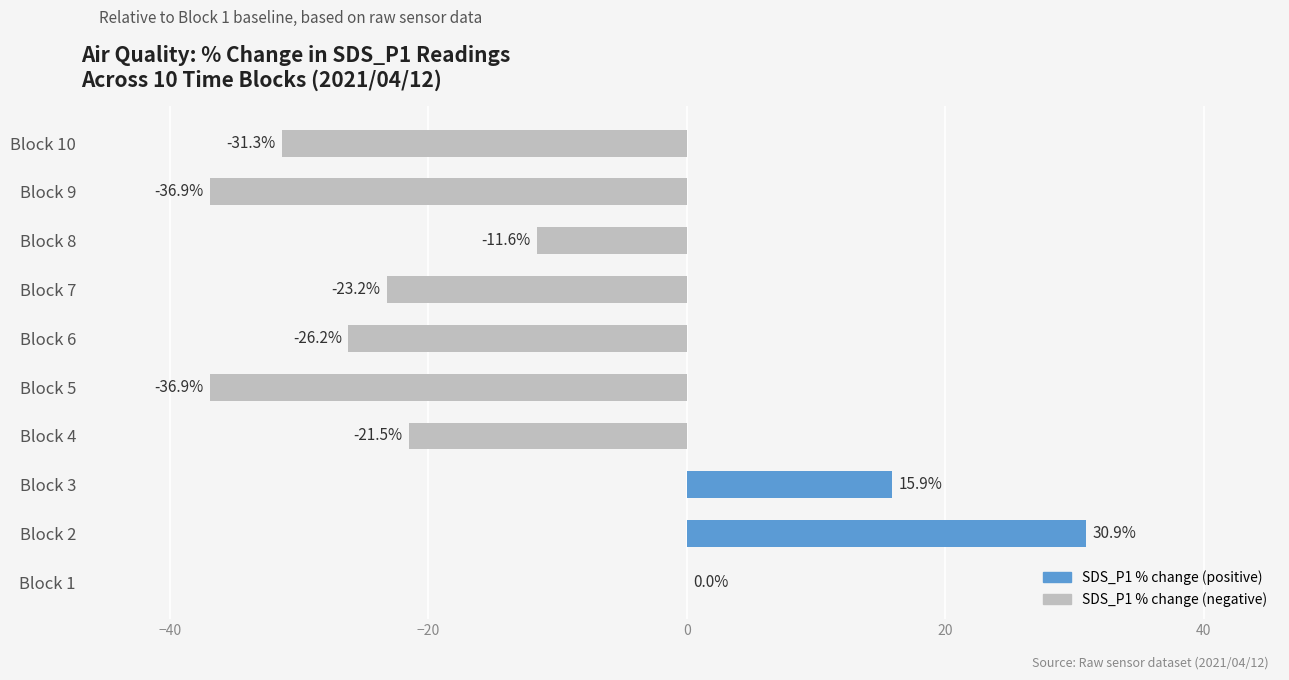

Which category has the highest value across all series?

Block 2